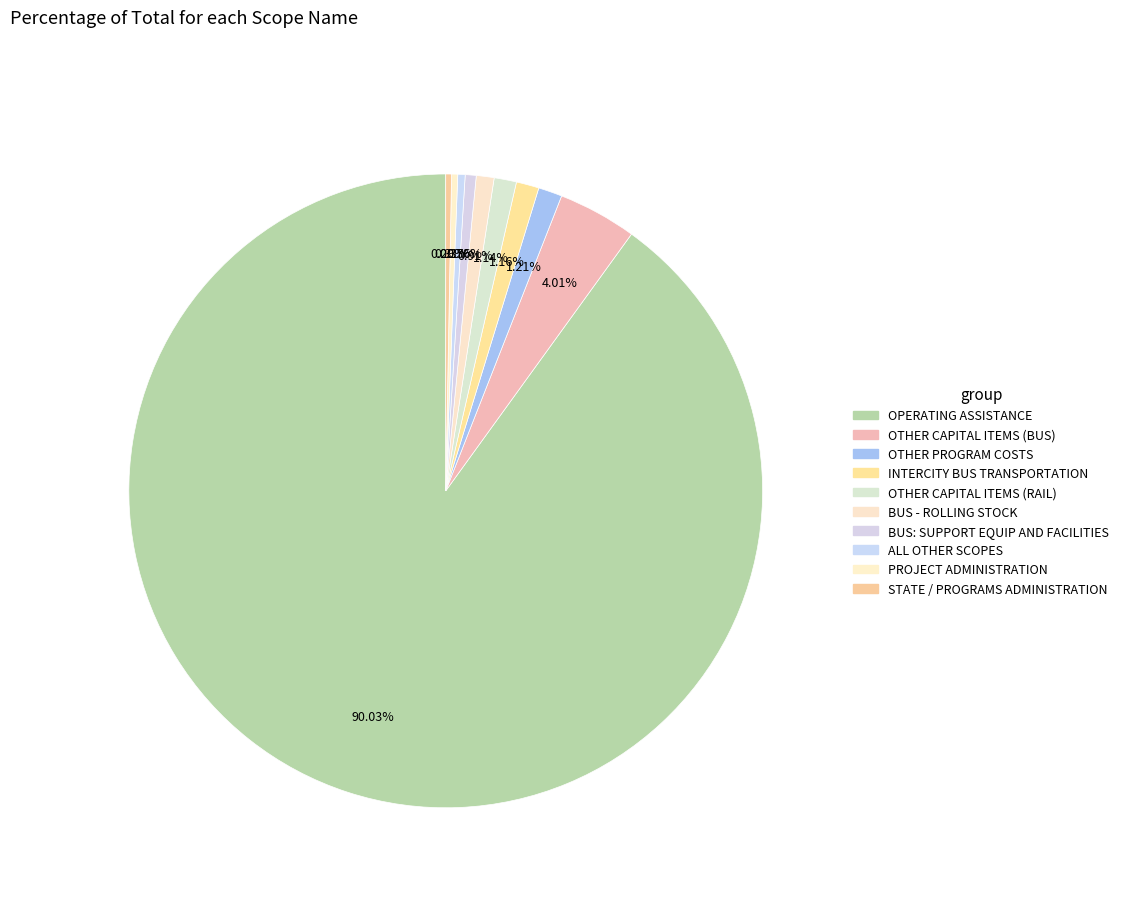

Count the number of slices in the pie.

10